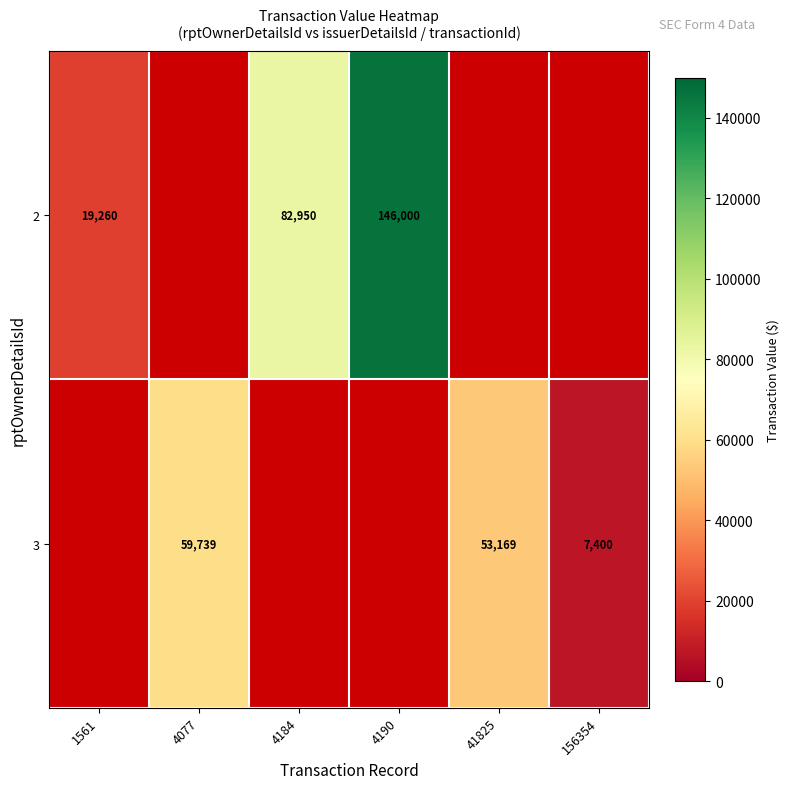

True or false: 2 has a value of 77738 at 4190.

False